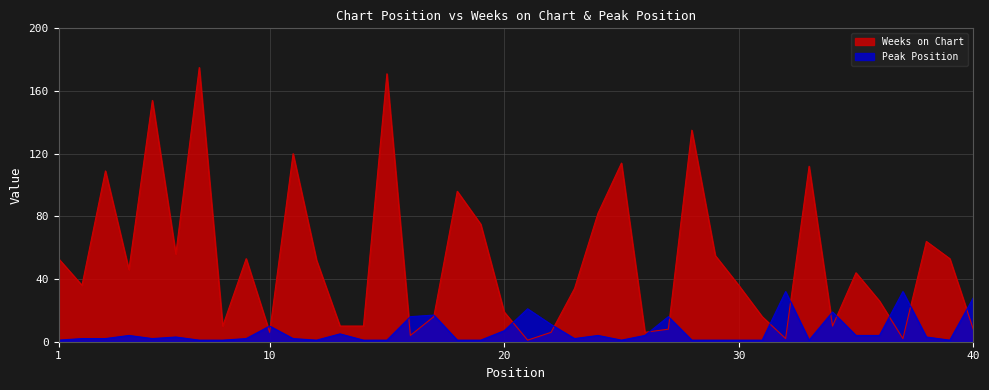

Rank the series at 8 from lowest to highest value.

Peak Position, Weeks on Chart